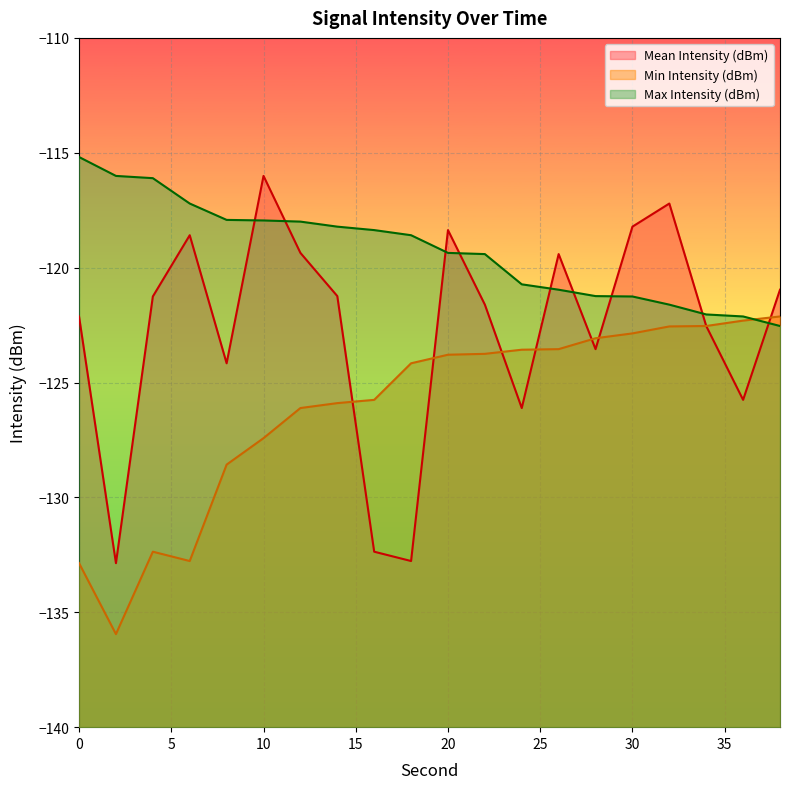

Does the chart display data point markers on the line(s)?

No